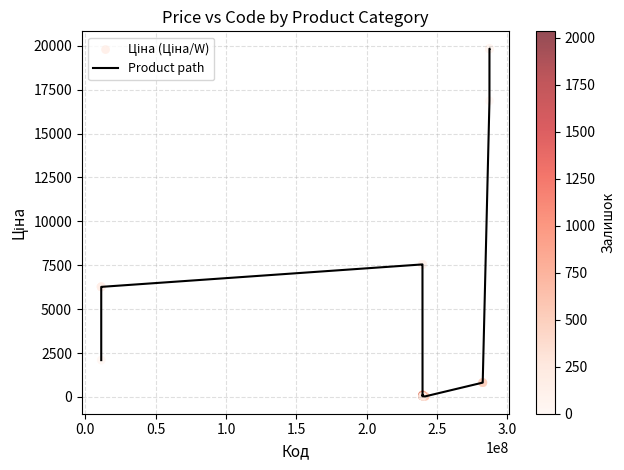

What is the difference between the maximum and minimum values?

19799.3